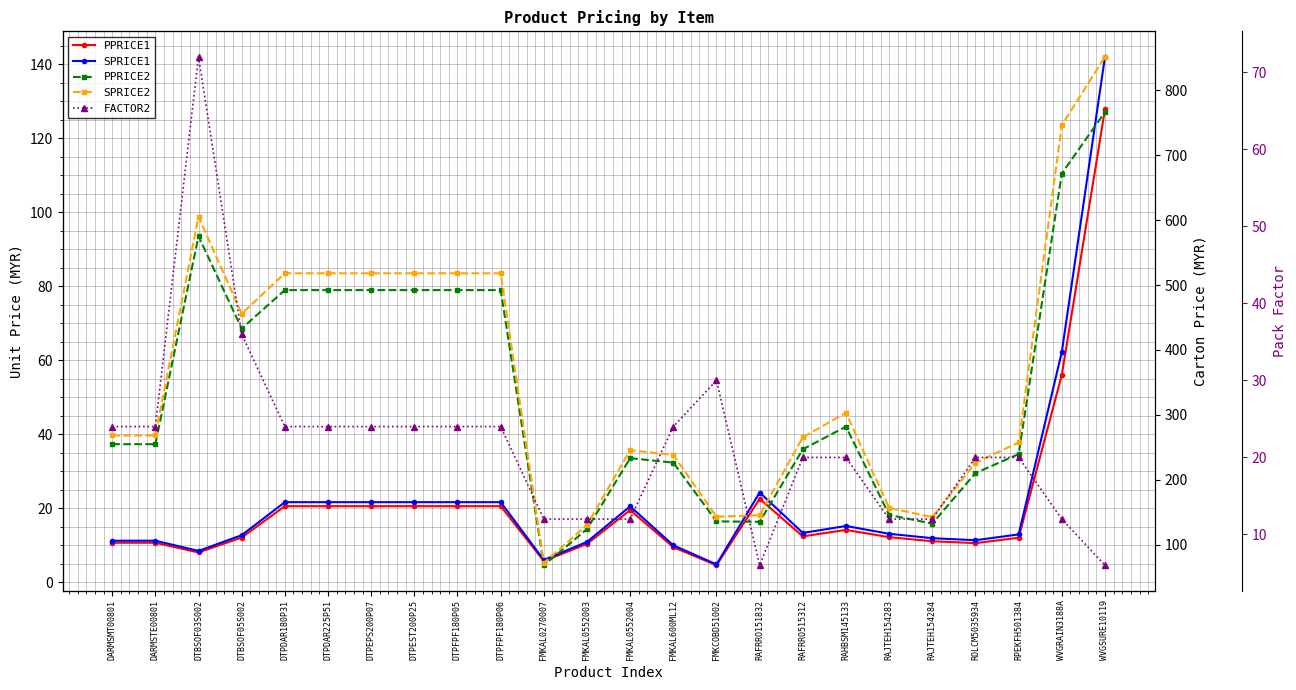

Rank the categories by PPRICE1 value from highest to lowest.

WVGSURE10119, WVGRAIN3188A, RAFRRO151832, DTPDAR180P31, DTPDAR225P51, DTPEPS200P07, DTPEST200P25, DTPFPF180P05, DTPFPF180P06, FMKAL0552004, RAHBSM145133, RAFRRO515312, RAJTEH154283, DTBSOF05S002, RPEKFH501384, RAJTEH154284, DARMSMT00801, DARMSTE00801, ROLCM5035934, FMKAL0552003, FMKAL600ML12, DTBSOF03S002, FMKAL0270007, FMKCOBD51002